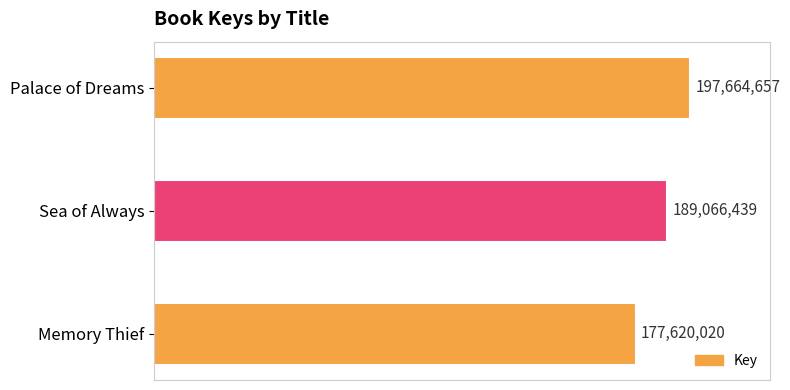

Are the bars horizontal?

Yes